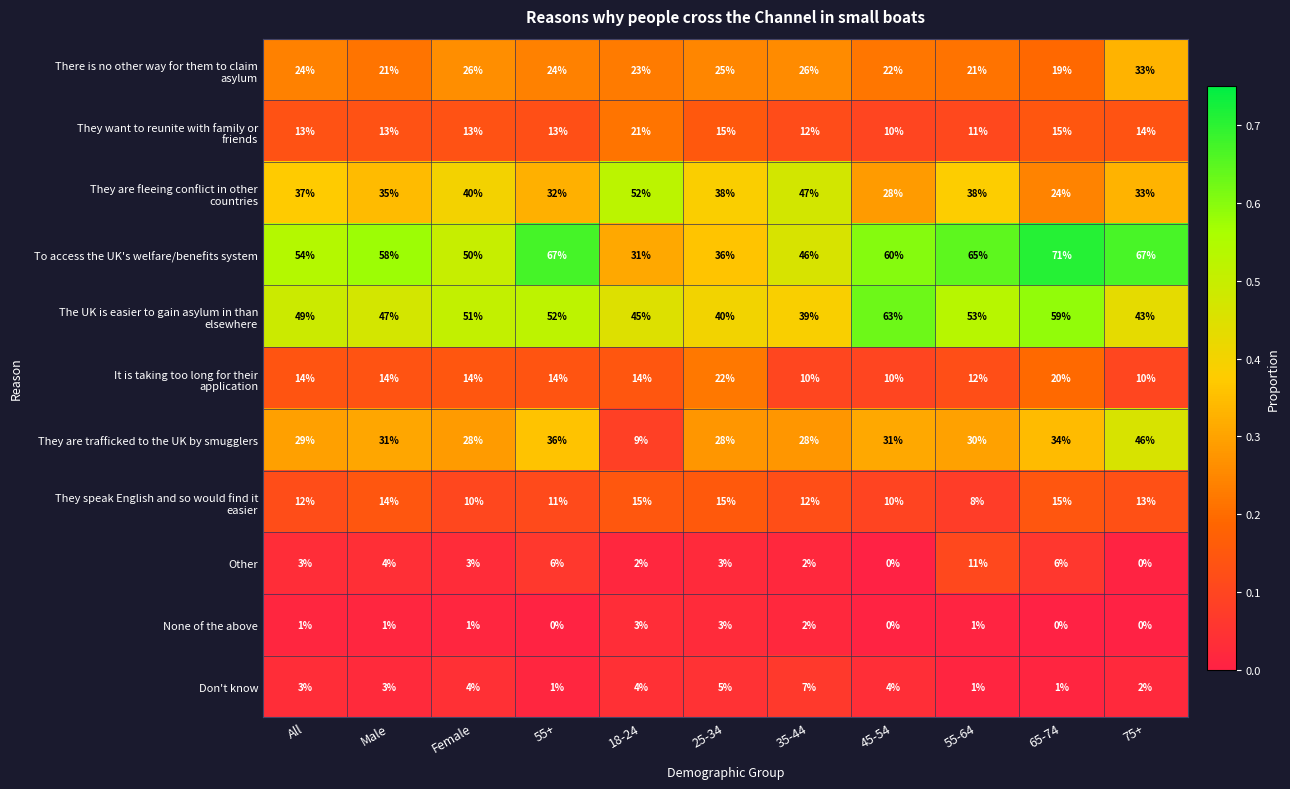

Where is To access the UK's welfare/benefits system nearest to the value 51?

Female